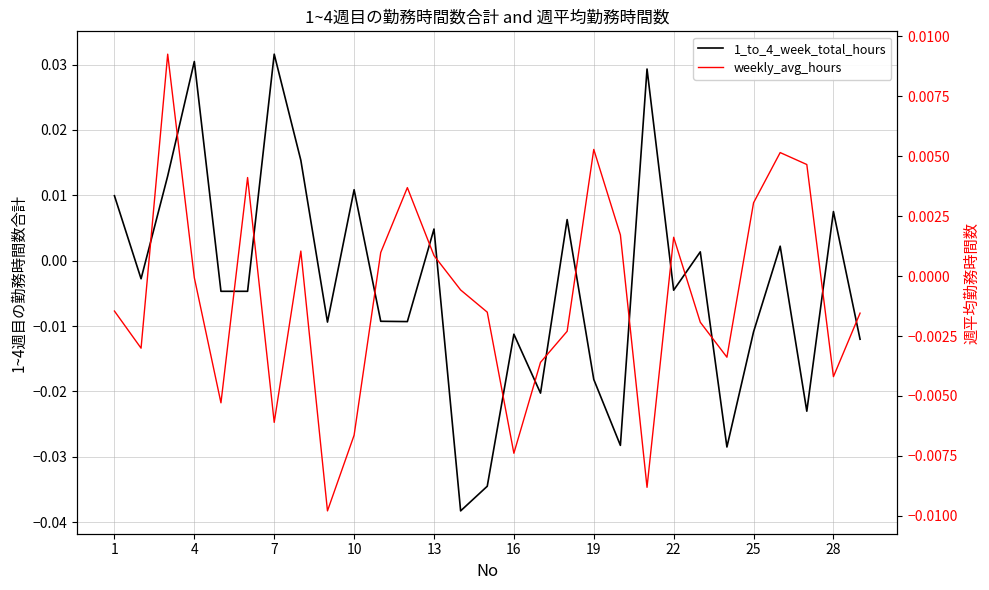

Which series has the largest range (max minus min)?

1_to_4_week_total_hours